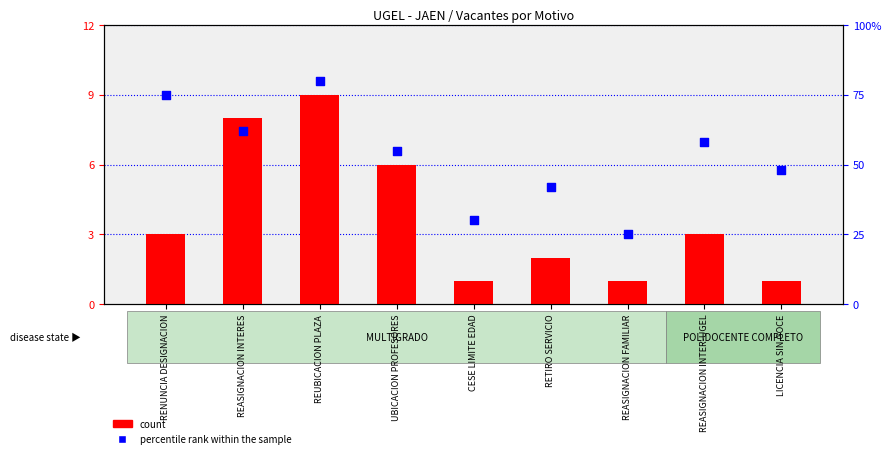

Which series has the largest total across all categories?

percentile rank within the sample